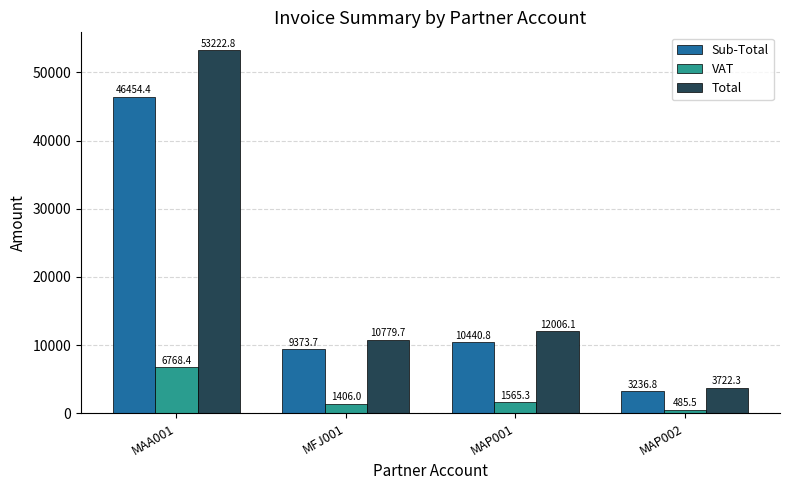

What is the sum of all VAT values?

10225.3